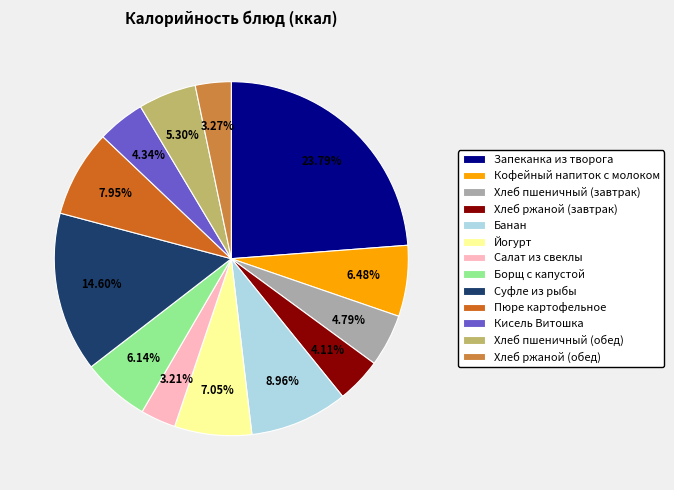

Count the number of slices in the pie.

13